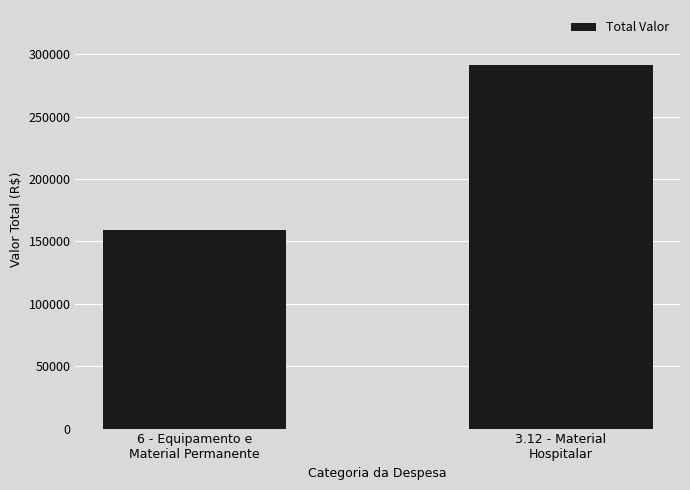

The chart shows a value of 159329.9 at 6 - Equipamento e
Material Permanente. True or false?

True